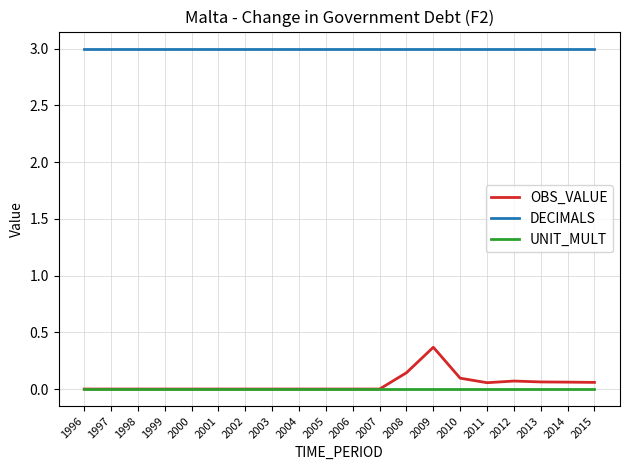

The value of DECIMALS at 2015 is 1.2. True or false?

False